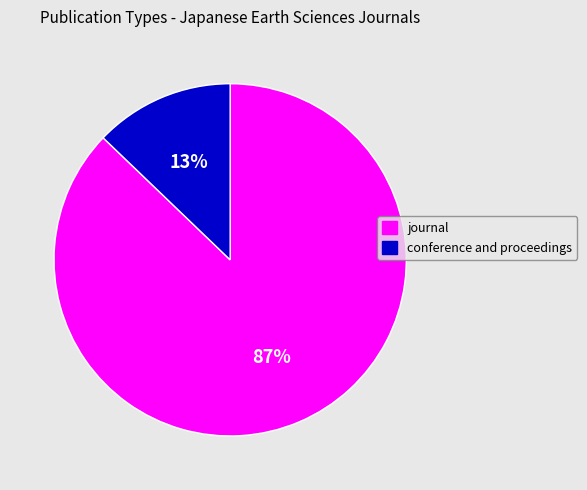

Combined, do conference and proceedings and journal account for over 50%?

Yes